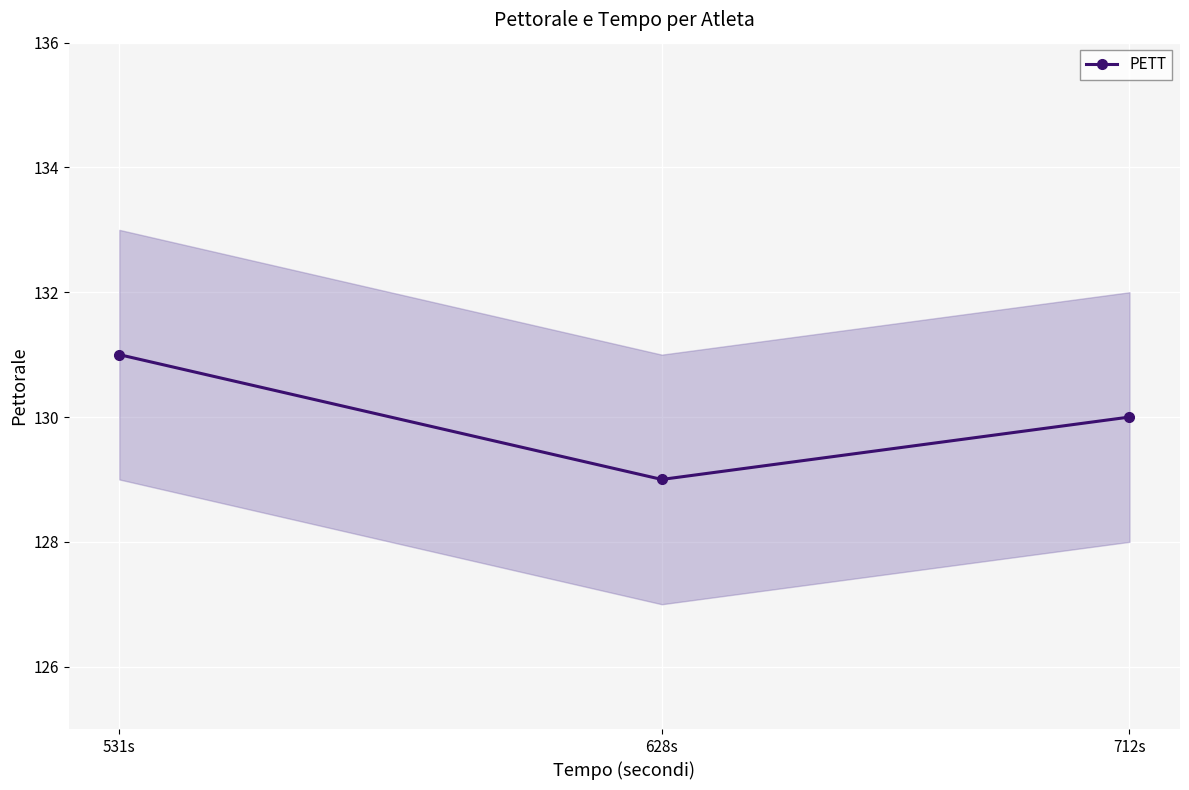

Is it true that the value at 712s is 221?

False